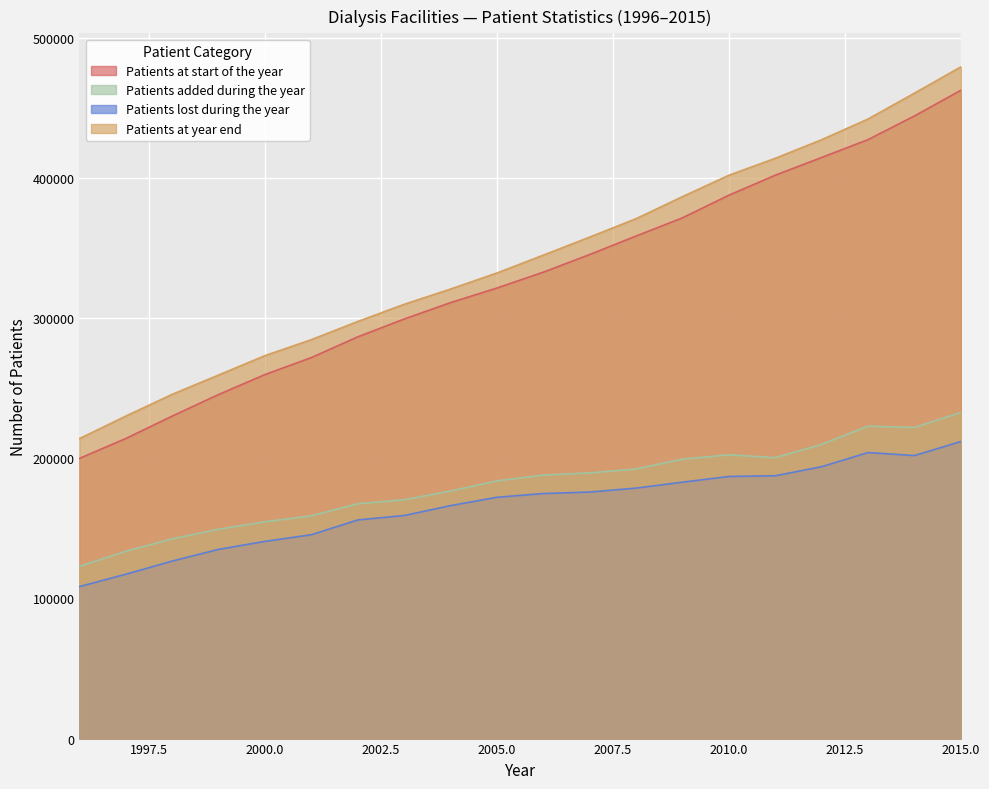

True or false: Patients lost during the year and Patients added during the year intersect in this chart.

False